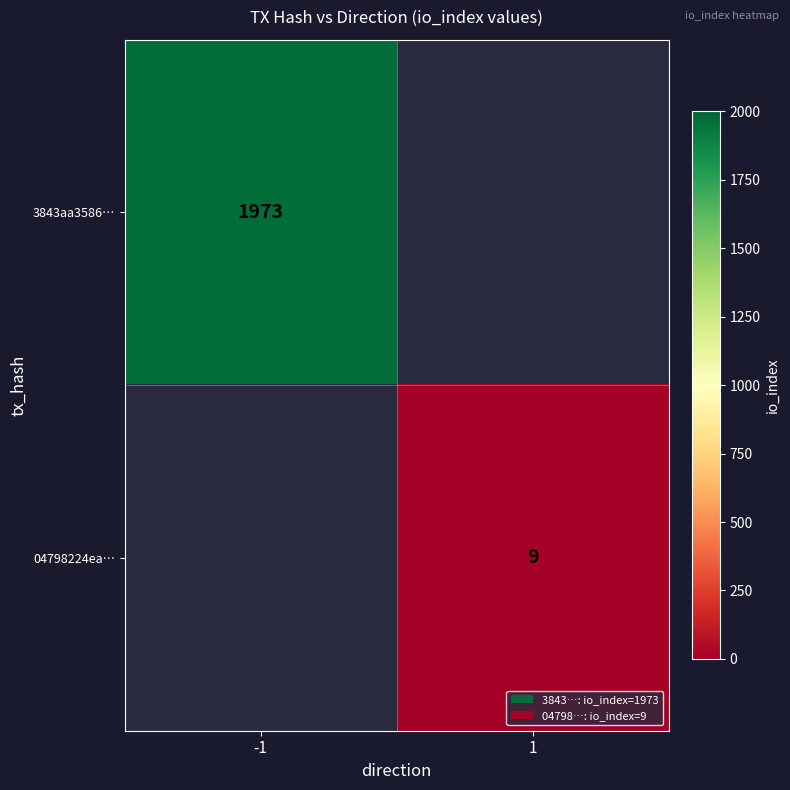

Between 1 and -1, which is larger?

-1